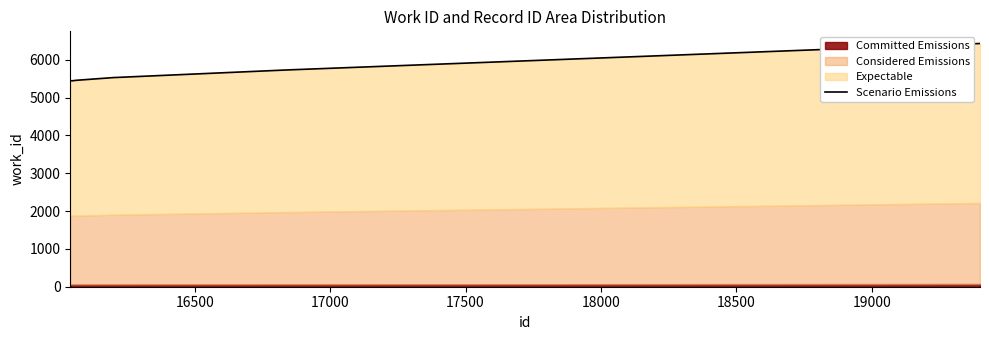

What is the difference between the values at 17500 and 16500?

85.5